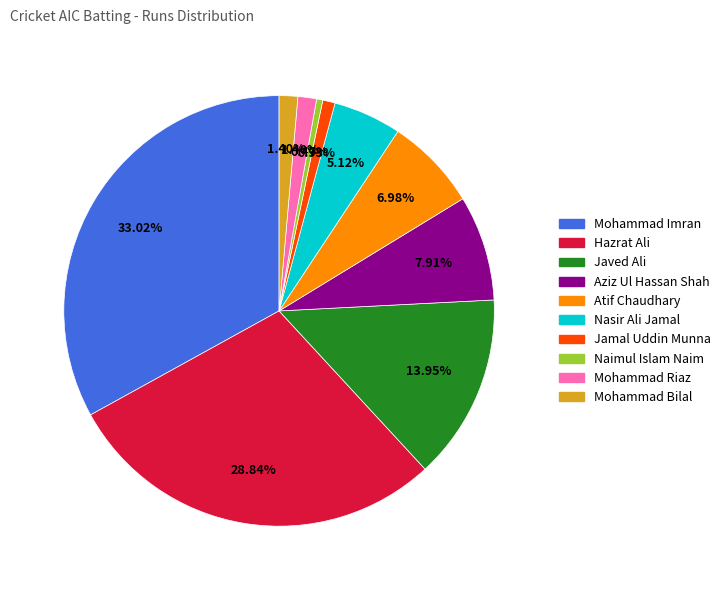

To the nearest percent, what is the average slice percentage?

10%